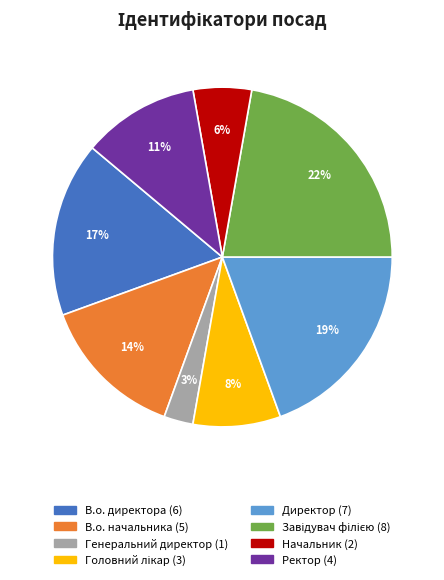

What percentage is the Директор slice, to the nearest percent?

19%